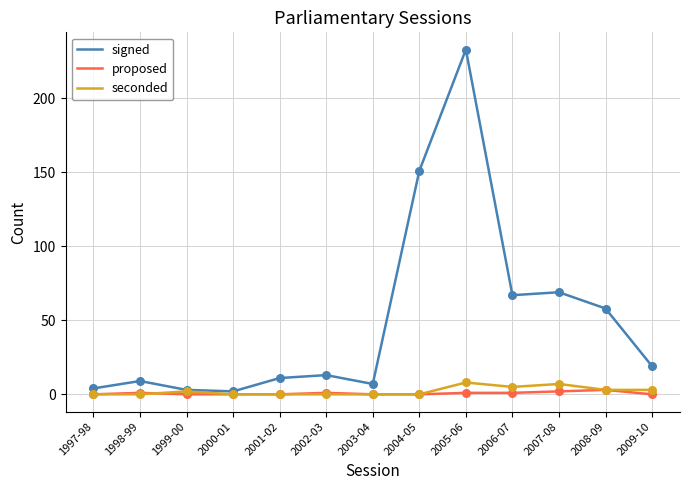

Is the value of signed at 2009-10 greater than the value of proposed at 2006-07?

Yes